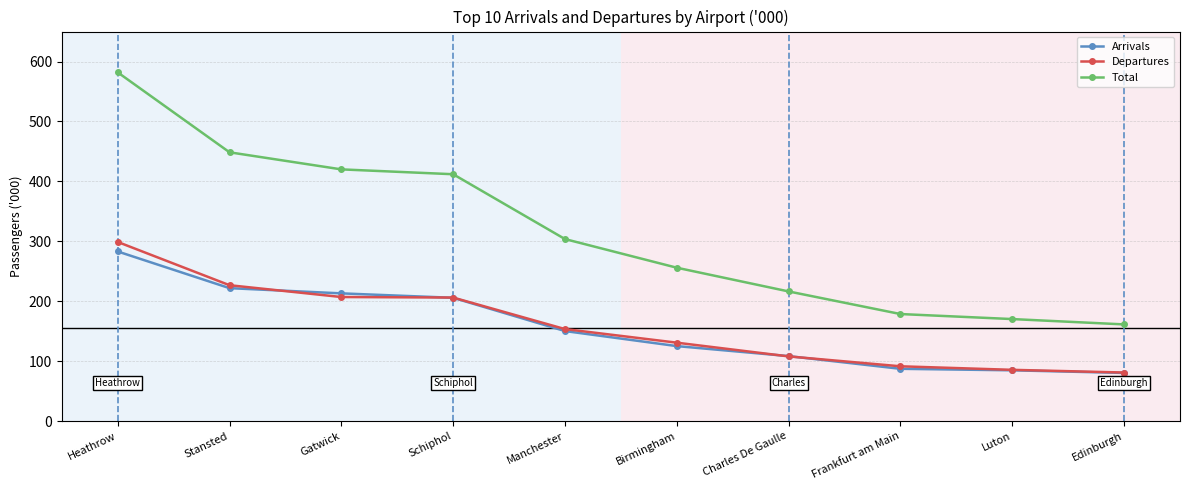

What is the label of the 4th point from the right?

Charles De Gaulle